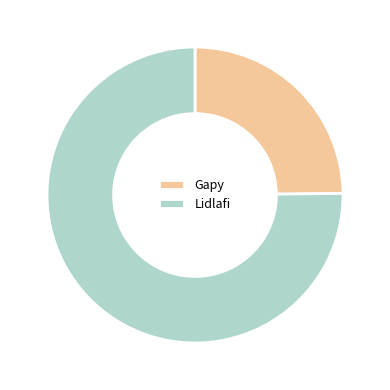

Do Gapy and Lidlafi together represent more than half of the pie?

Yes